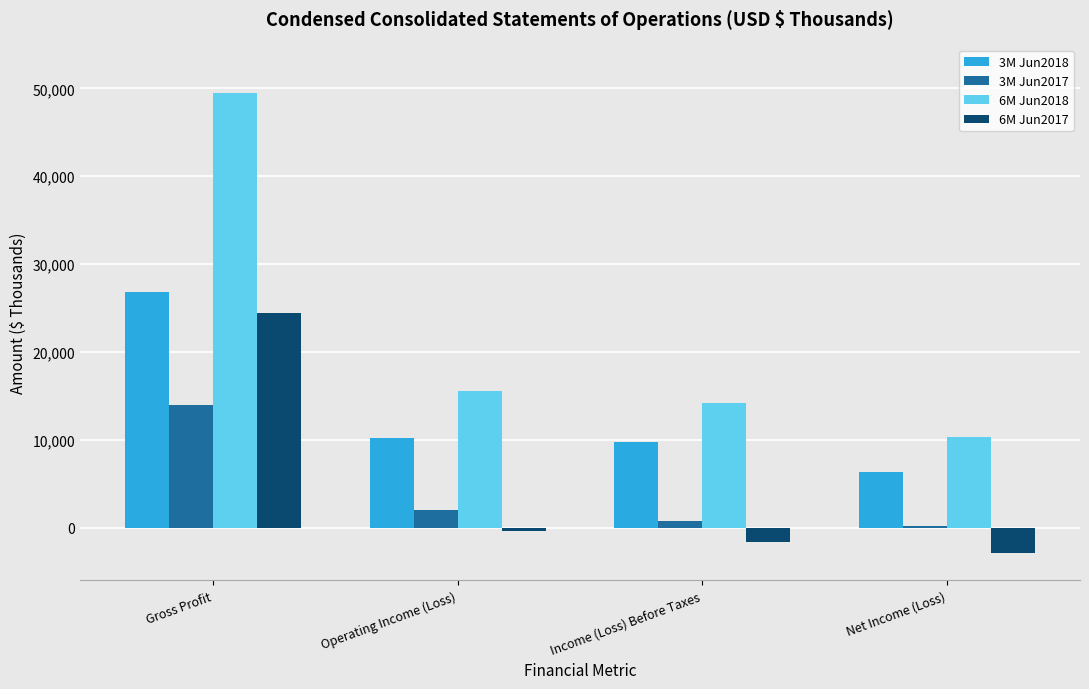

Which series has the widest spread of values?

6M Jun2018